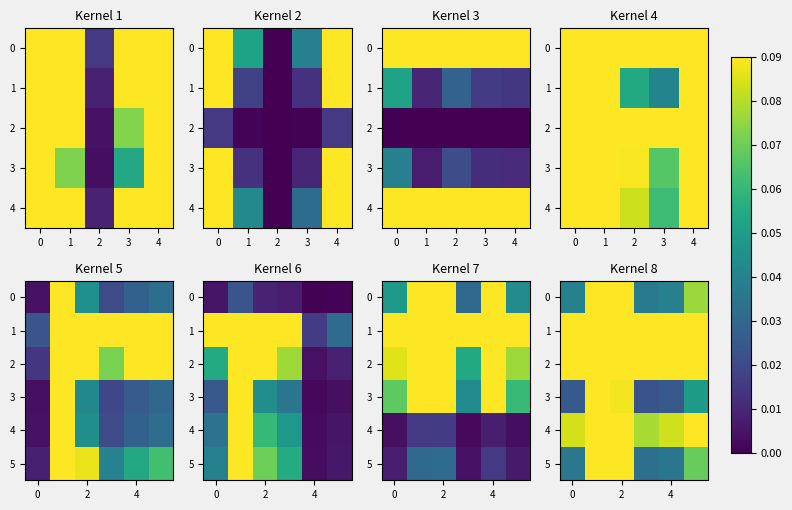

Which series has the largest range (max minus min)?

2